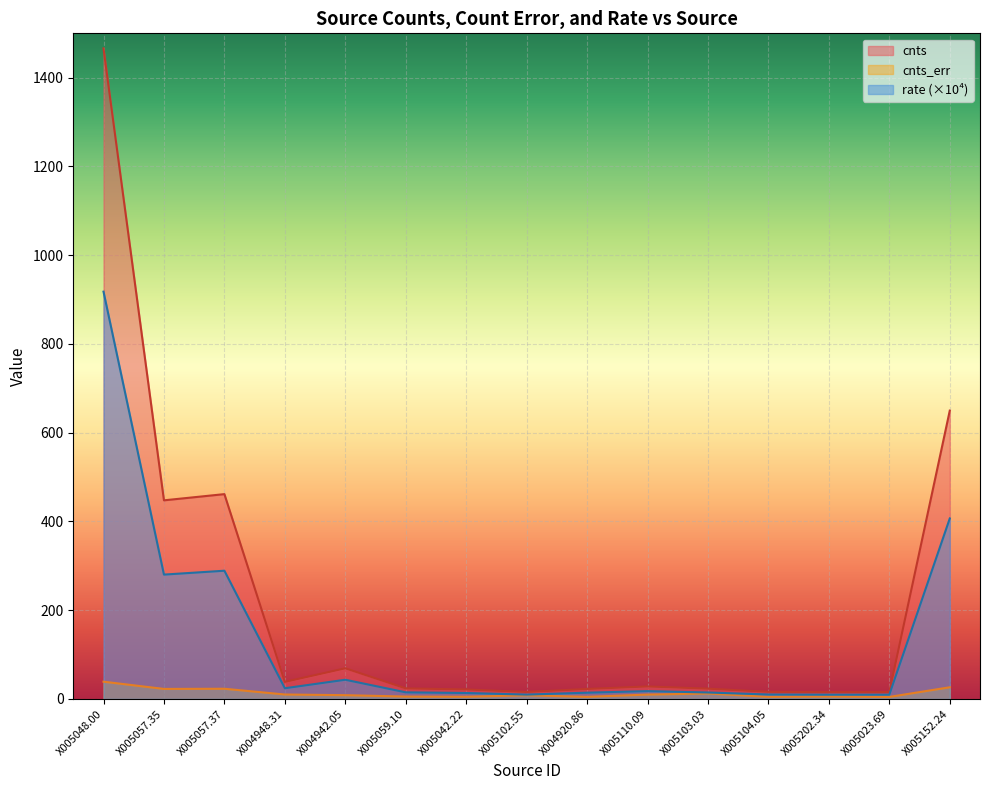

List the series in order of their peak value, lowest first.

cnts_err, rate (×10⁴), cnts